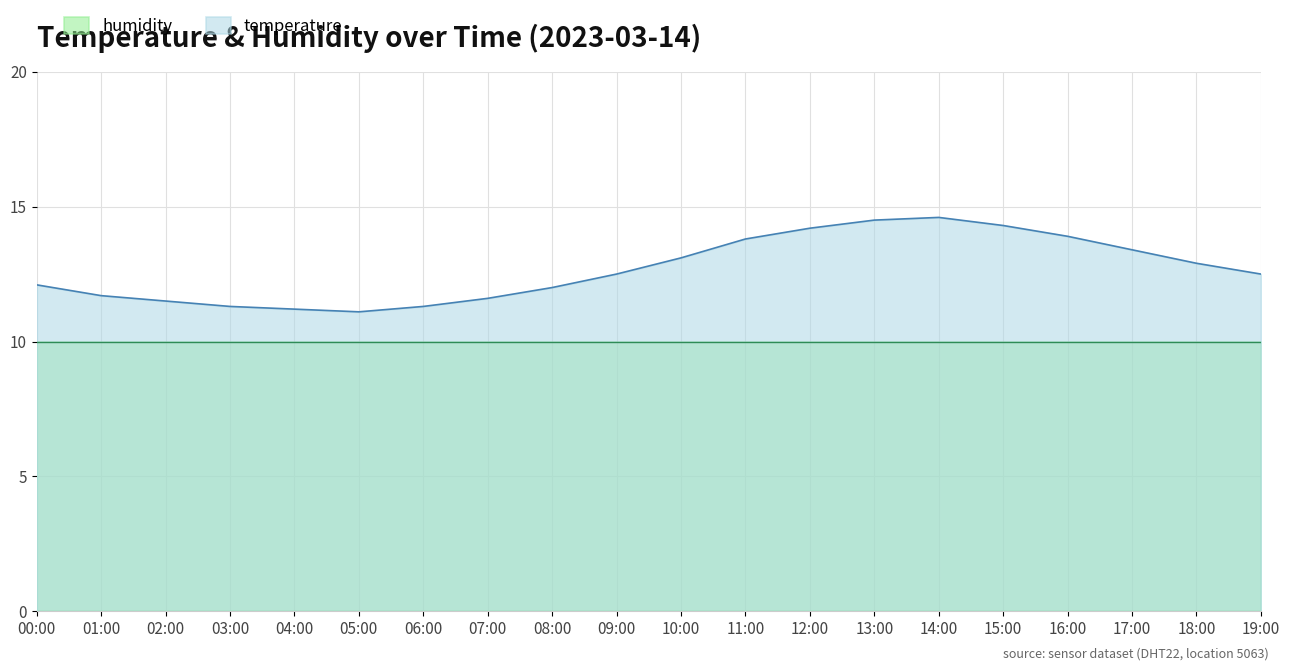

Where is the data nearest to the value 12?

08:00